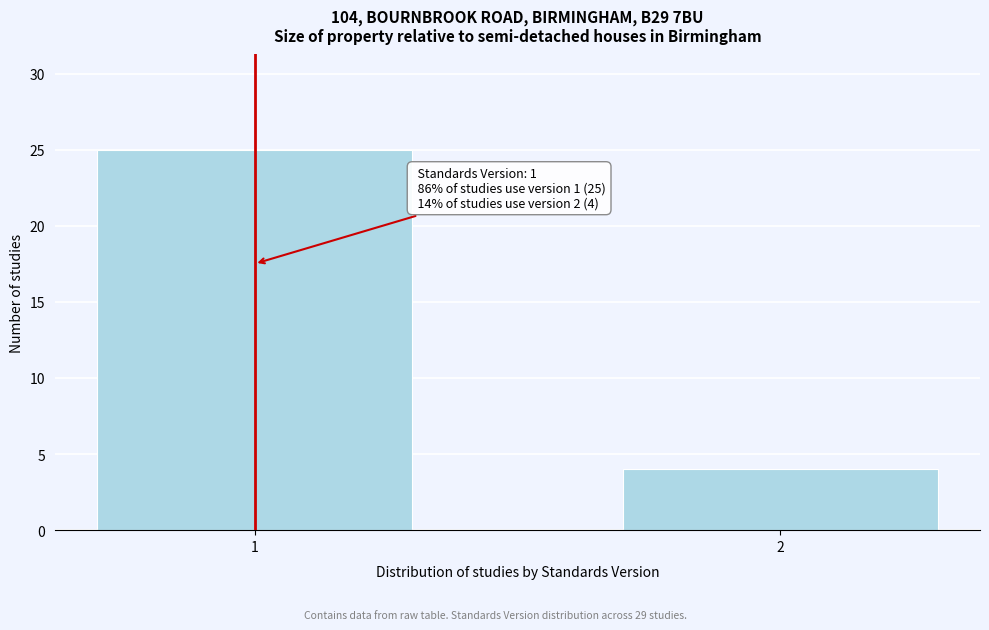

Reading left to right, what are all the values shown in this chart?

25	4